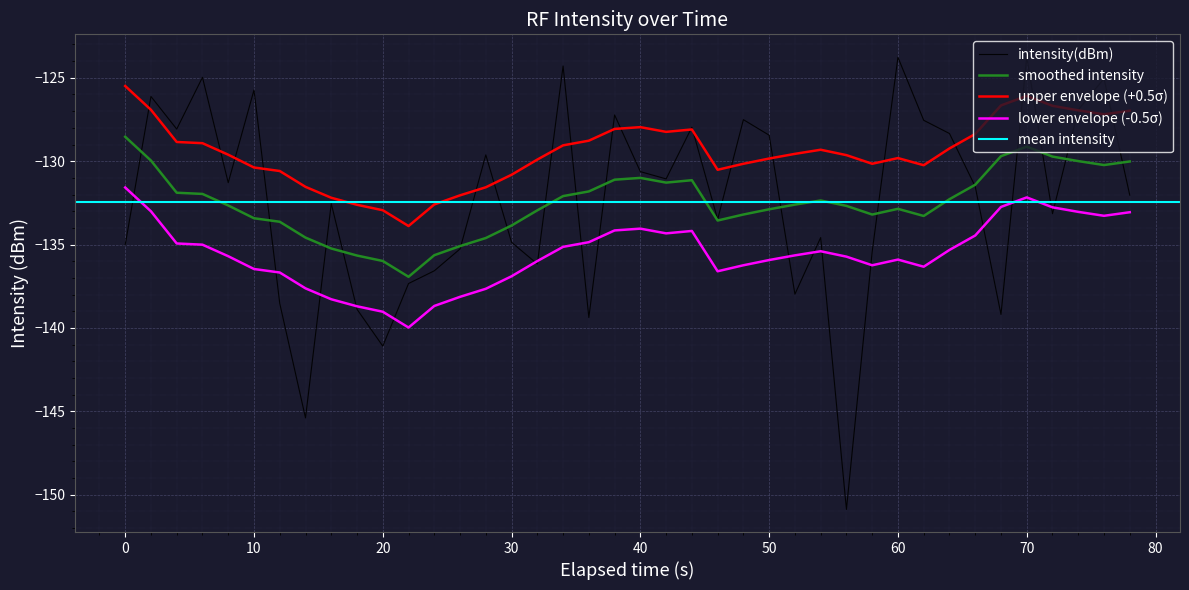

True or false: lower envelope (-0.5σ) and upper envelope (+0.5σ) intersect in this chart.

False